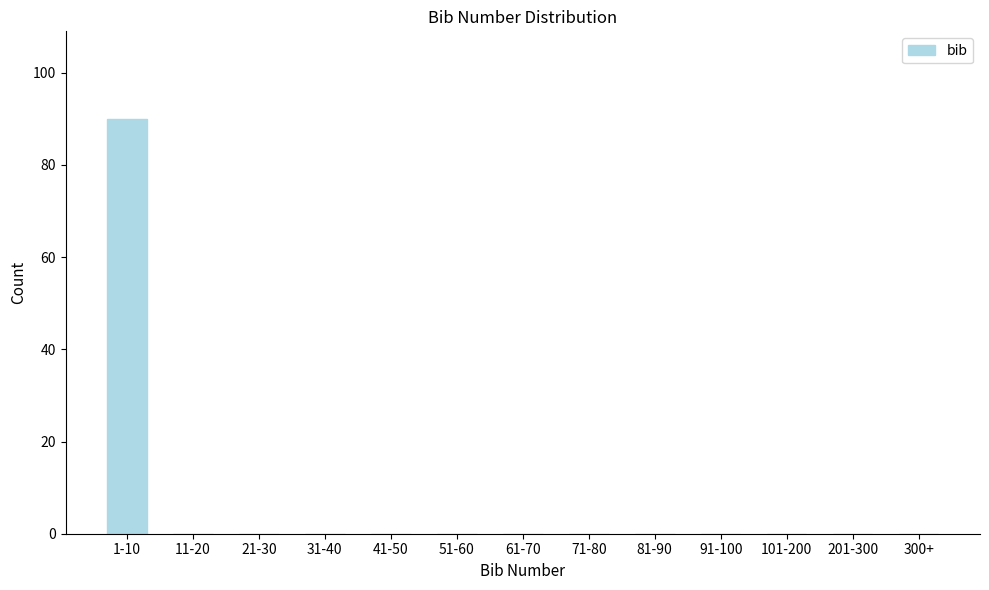

Reading right to left, extract all data points from this chart.

300+=0	201-300=0	101-200=0	91-100=0	81-90=0	71-80=0	61-70=0	51-60=0	41-50=0	31-40=0	21-30=0	11-20=0	1-10=90